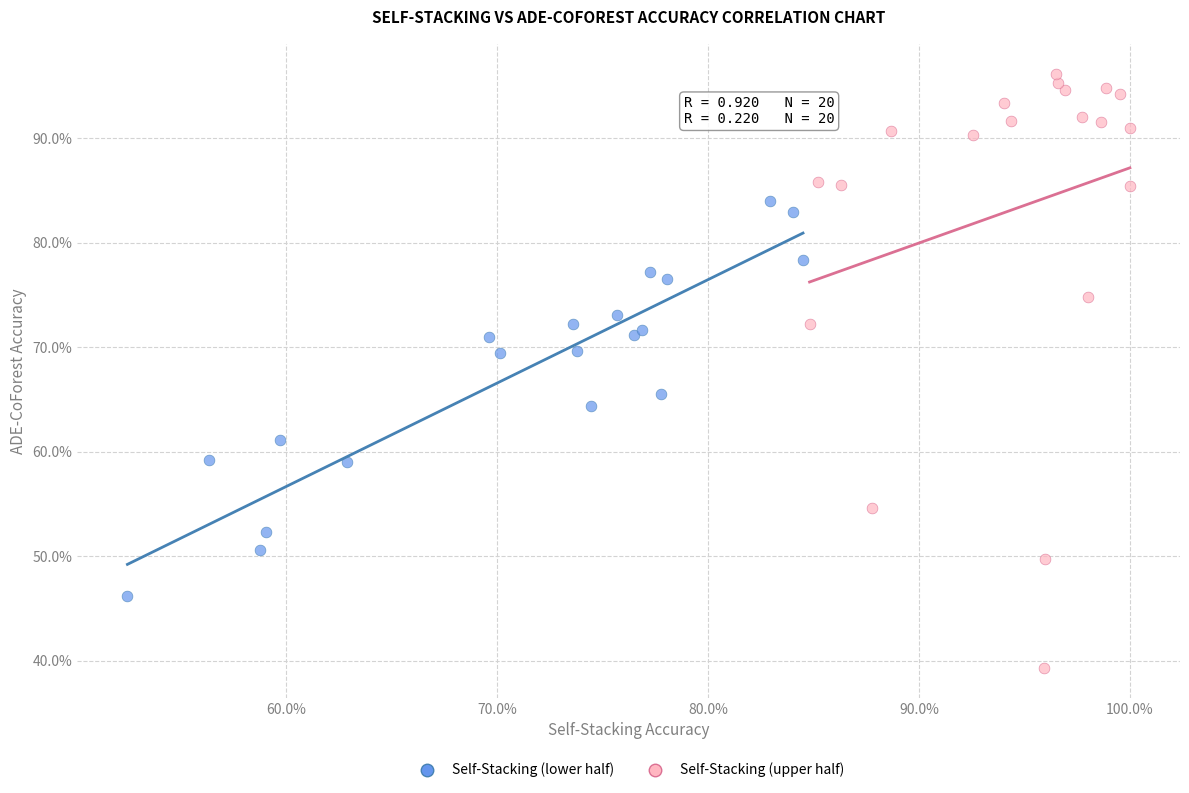

Which series has the largest Y range (max minus min)?

Self-Stacking (upper half)